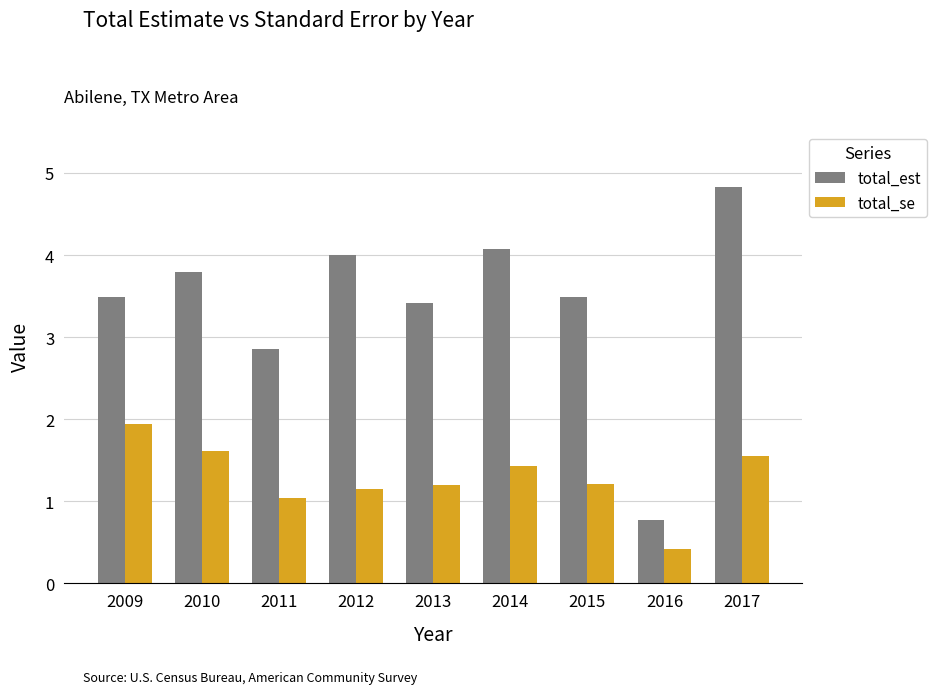

Reading left to right, list all the values displayed in this chart.

total_est: 3.5	3.8	2.9	4.0	3.4	4.1	3.5	0.8	4.8
total_se: 1.9	1.6	1.0	1.1	1.2	1.4	1.2	0.4	1.6